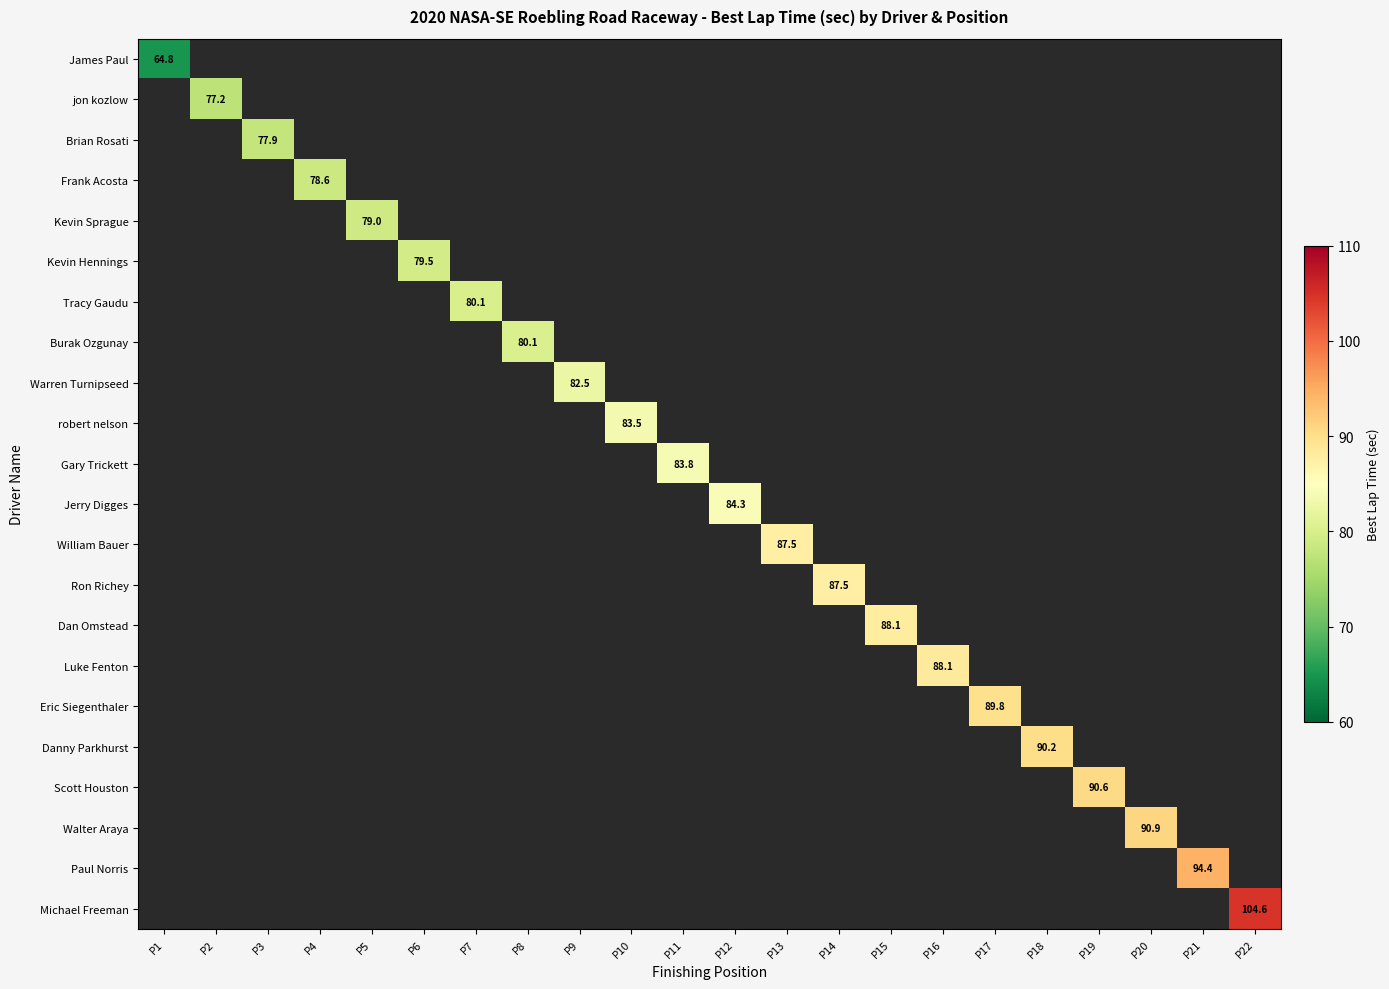

Is it true that Brian Rosati equals 51.4 at P3?

False